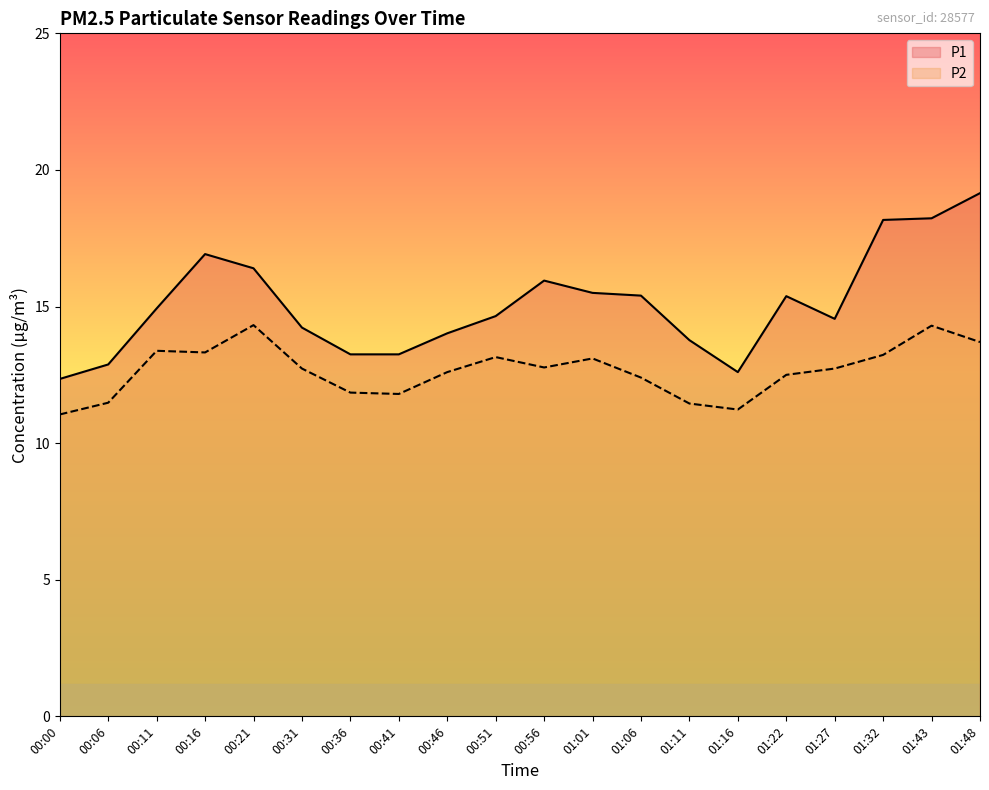

At which category is the sum across all series the highest?

01:48